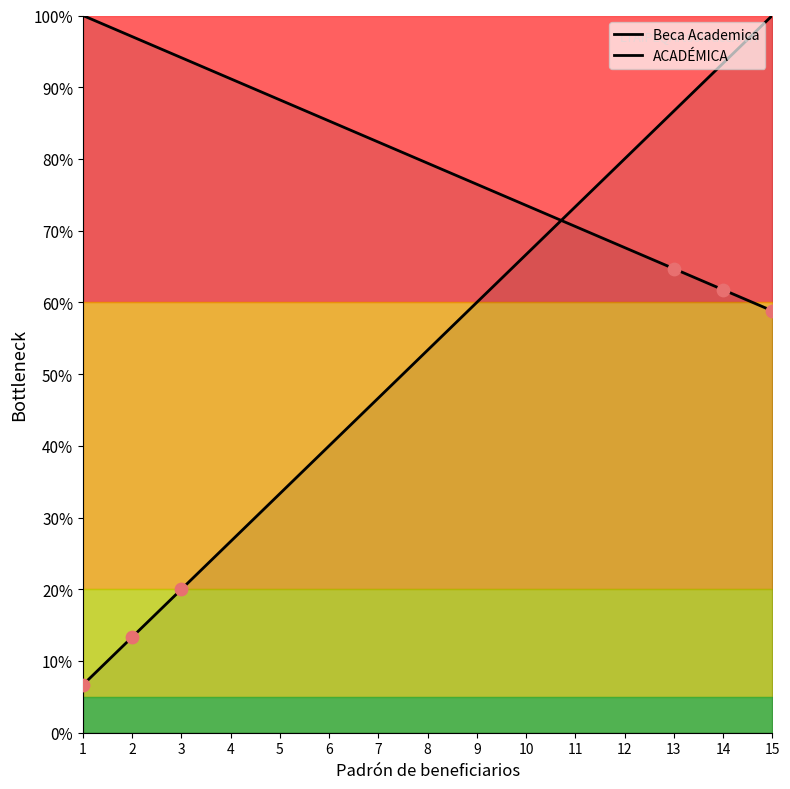

Which series contains the lowest Y value?

Beca Academica